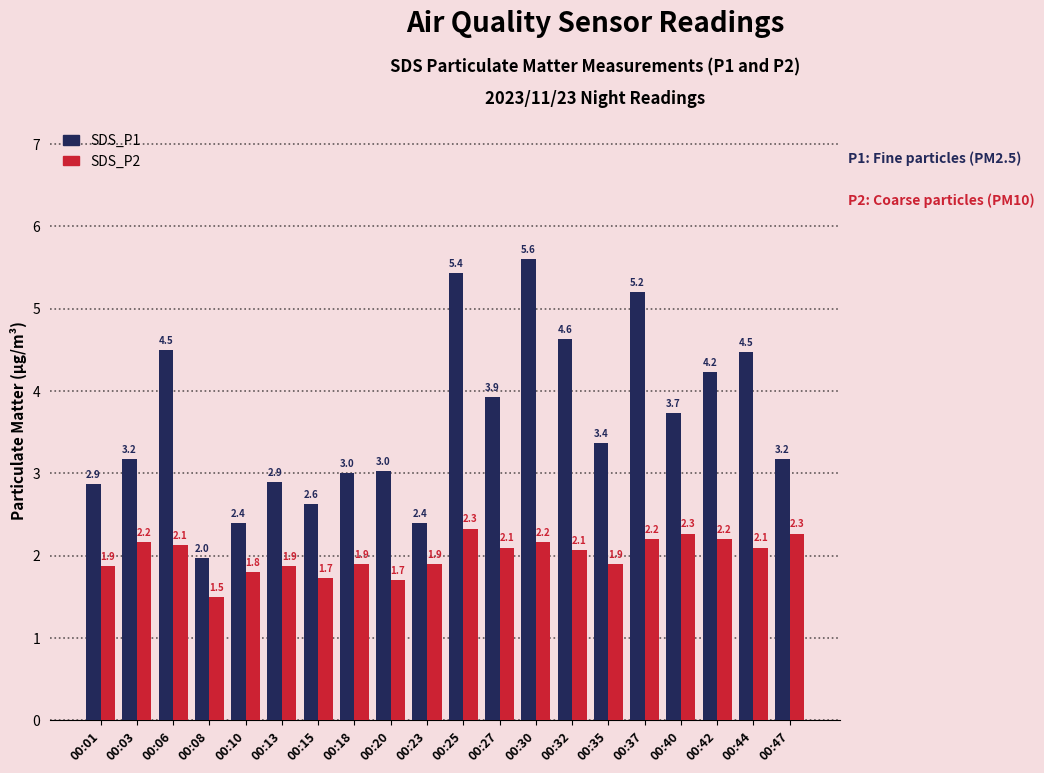

Are the bars grouped side by side (vs. stacked)?

Yes